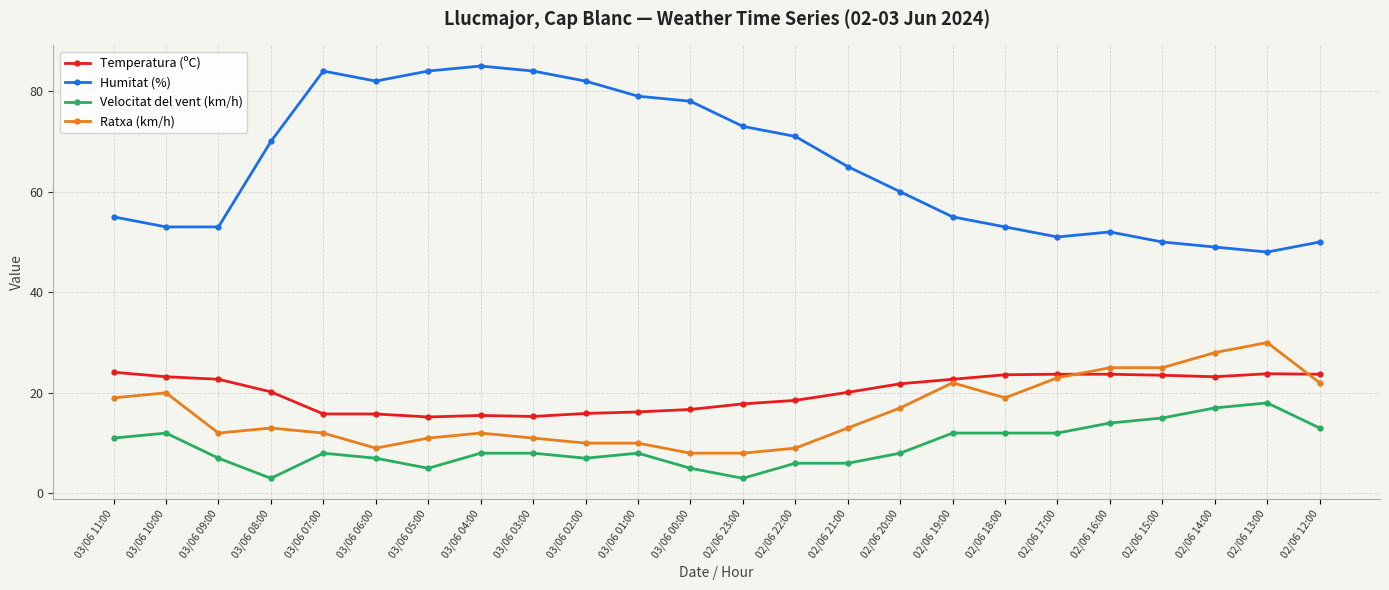

True or false: Temperatura (ºC) has more than 0 points higher than both neighbors.

True